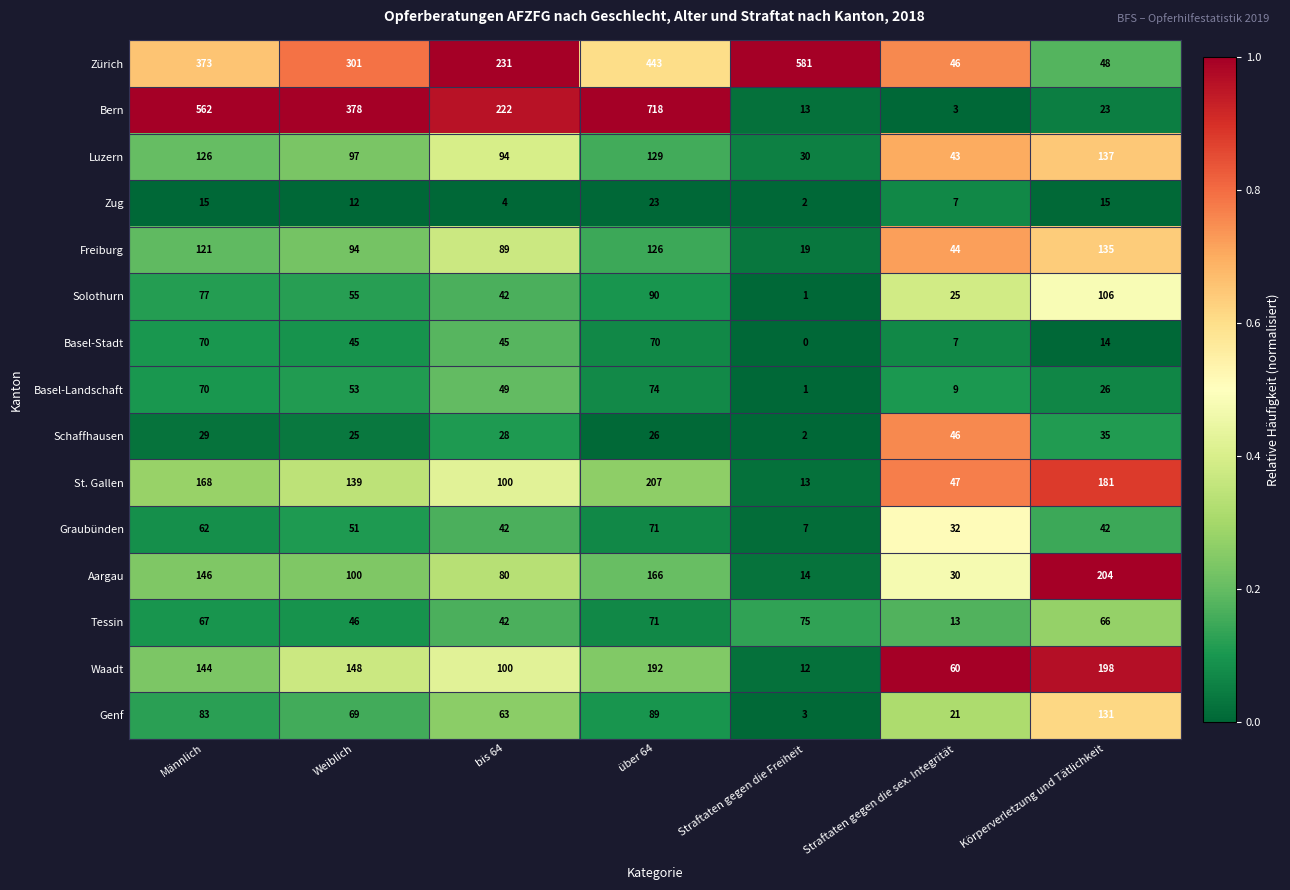

Is it true that St. Gallen equals 181 at Körperverletzung und Tätlichkeit?

True